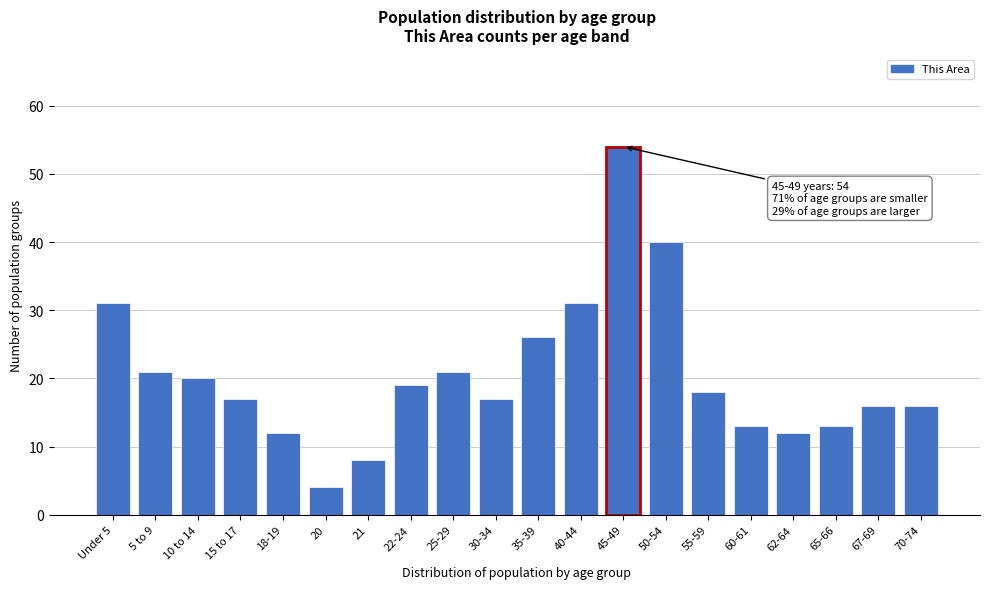

Reading left to right, extract all data points from this chart.

Under 5=31	5 to 9=21	10 to 14=20	15 to 17=17	18-19=12	20=4	21=8	22-24=19	25-29=21	30-34=17	35-39=26	40-44=31	45-49=54	50-54=40	55-59=18	60-61=13	62-64=12	65-66=13	67-69=16	70-74=16